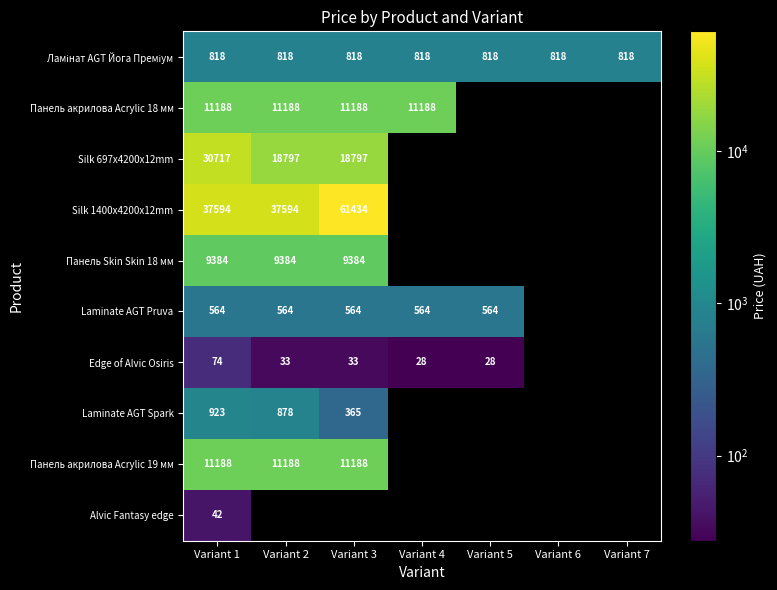

The Laminate AGT Spark series shows 587 at Variant 2. True or false?

False